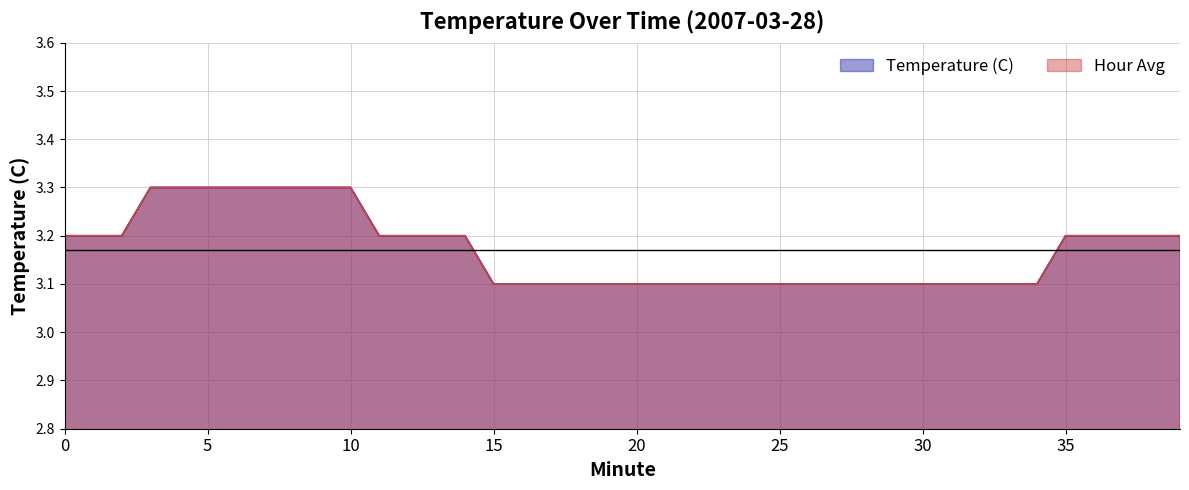

What is the difference between the maximum and minimum values in the Temperature (C) series?

0.2